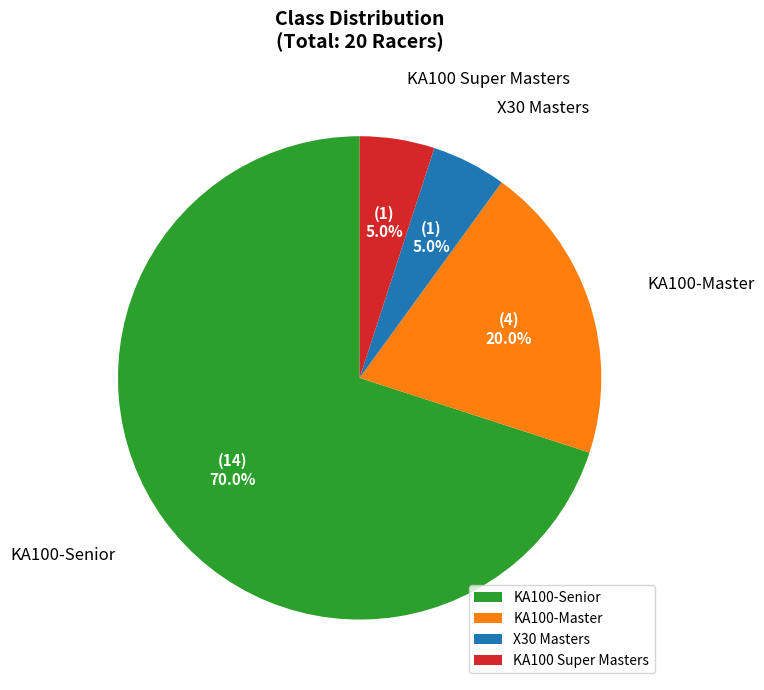

What percentage is the KA100-Senior slice, to the nearest percent?

70%